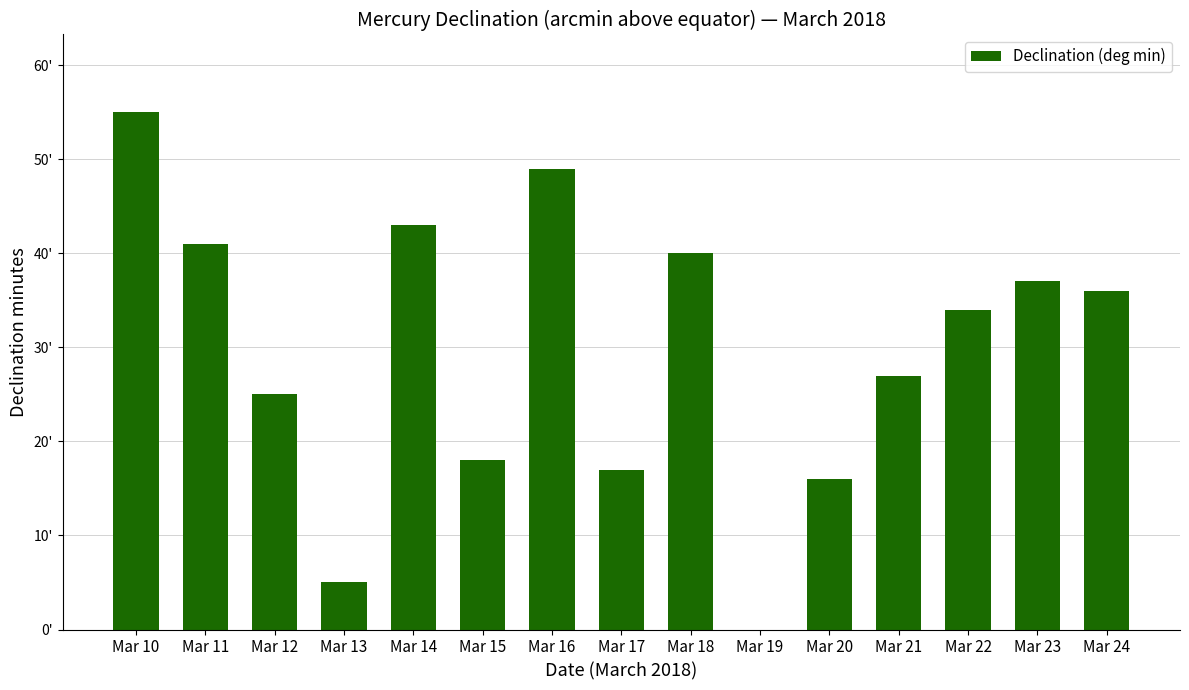

What is the greatest value displayed?

55